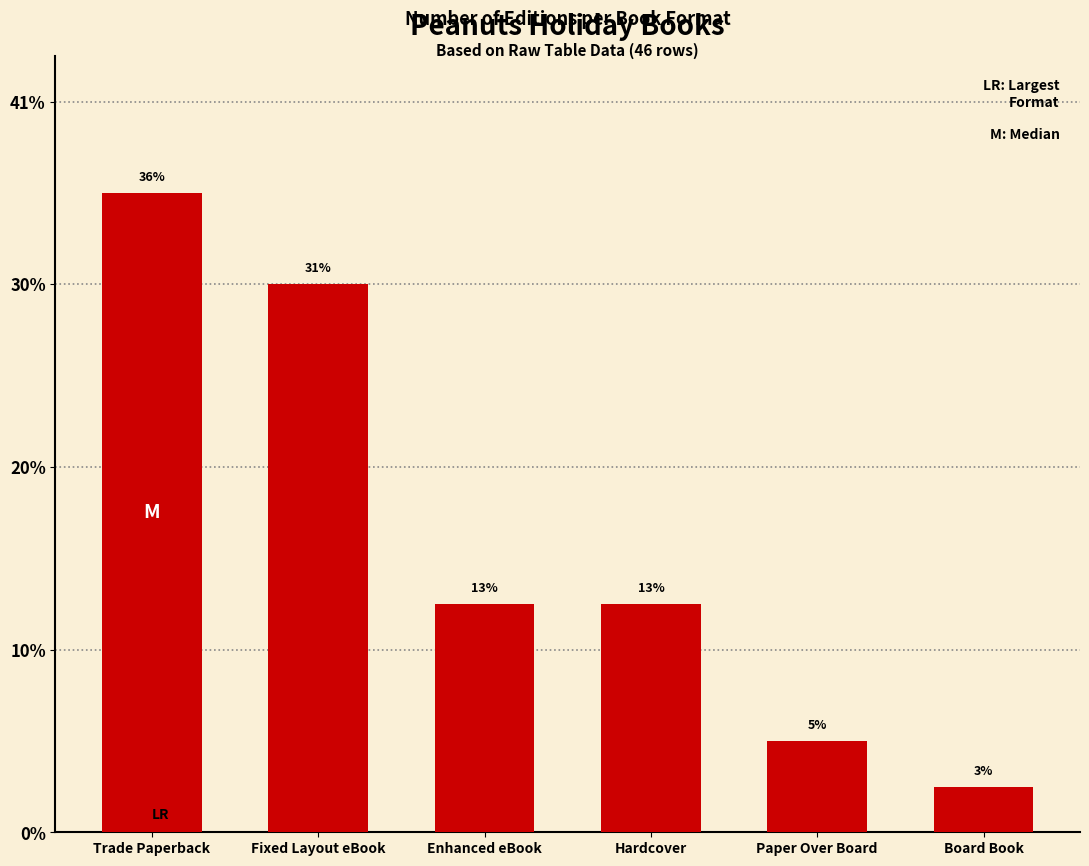

How many data points does each series have?

6